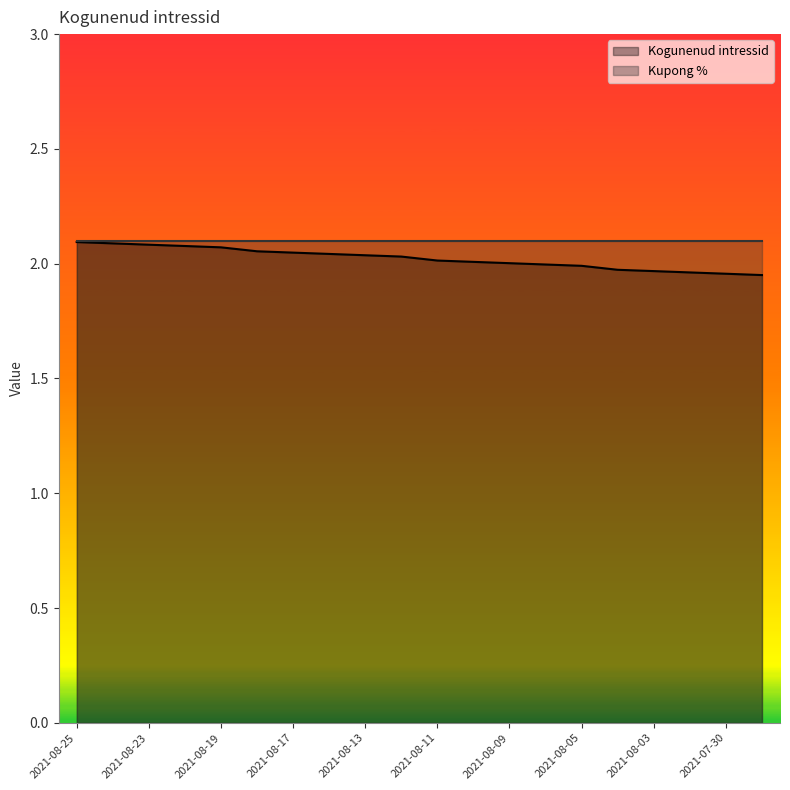

How many values are below 2?

7